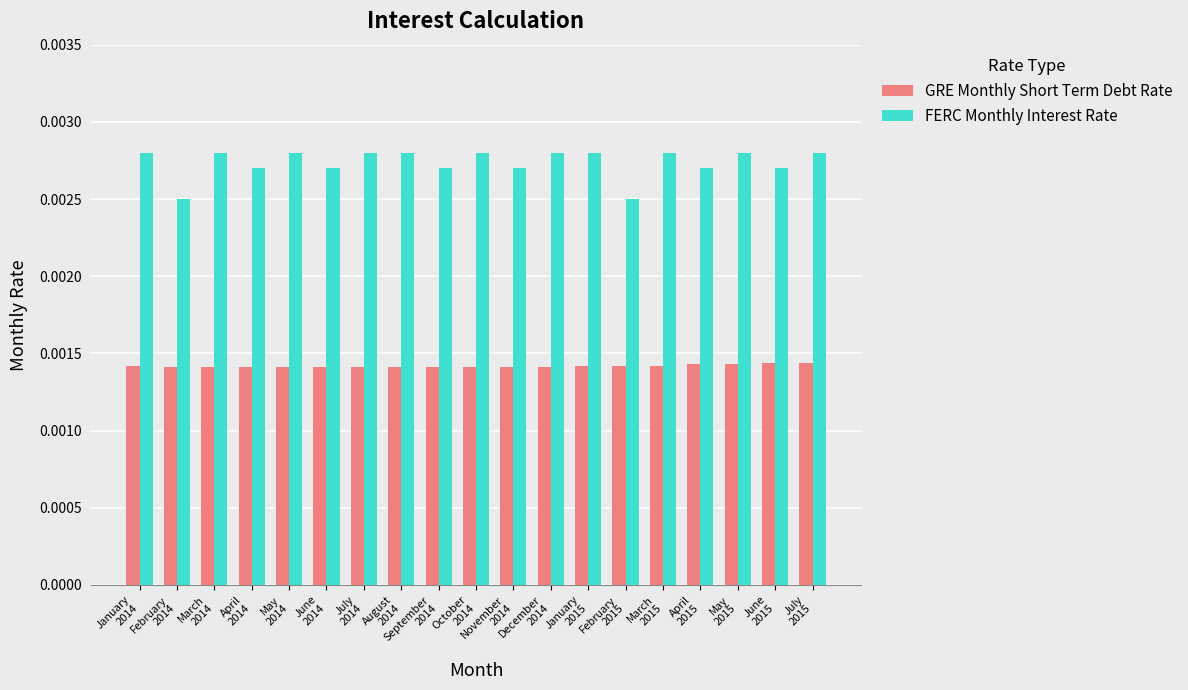

List the series in order of their overall mean, highest first.

FERC Monthly Interest Rate, GRE Monthly Short Term Debt Rate